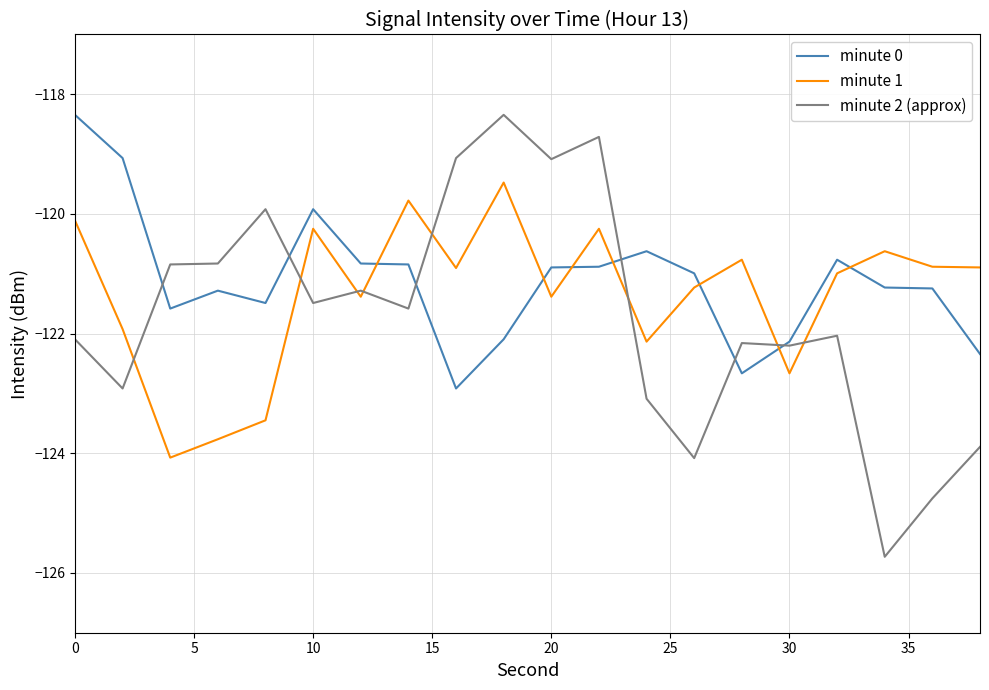

What are all the series names shown in the legend?

minute 0, minute 1, minute 2 (approx)